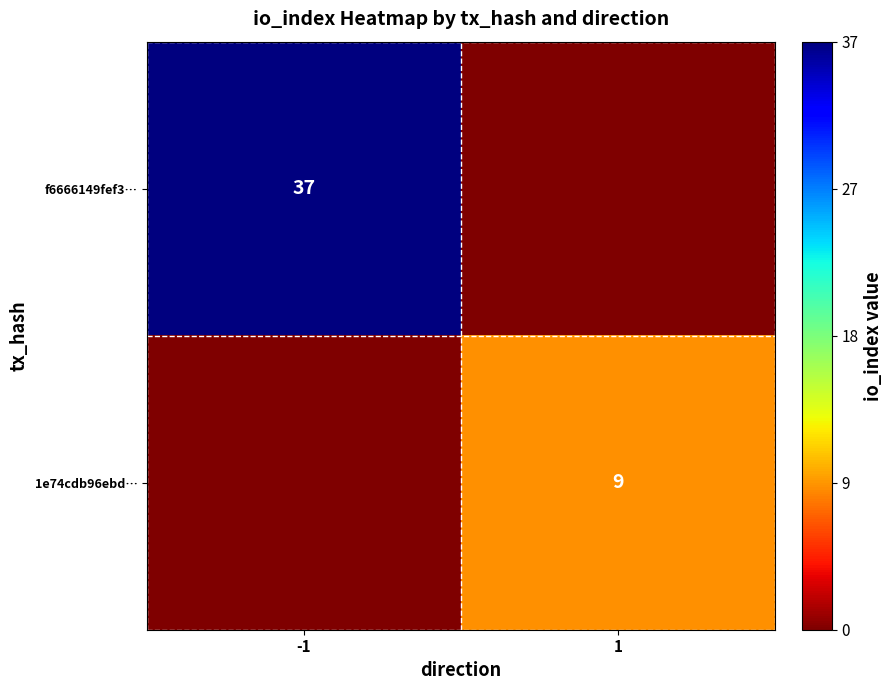

True or false: f6666149fef3… has a value of 8 at -1.

False